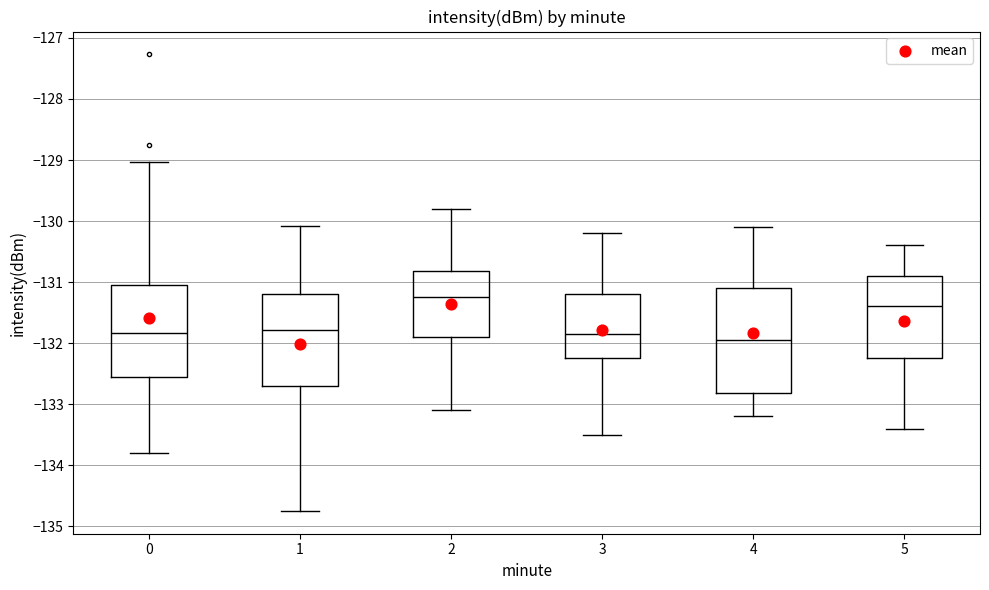

Reading left to right, transcribe this box plot: for each box, give where its median line is, the range the box spans, and where its two whiskers end, as read against the y-axis. The values are not printed on the chart, so give them approximately, as read against the axis.

0: median -131.8, box -132.6 to -131.1, whiskers -133.8 to -129.0
1: median -131.8, box -132.7 to -131.2, whiskers -134.7 to -130.1
2: median -131.2, box -131.9 to -130.8, whiskers -133.1 to -129.8
3: median -131.8, box -132.2 to -131.2, whiskers -133.5 to -130.2
4: median -131.9, box -132.8 to -131.1, whiskers -133.2 to -130.1
5: median -131.4, box -132.2 to -130.9, whiskers -133.4 to -130.4